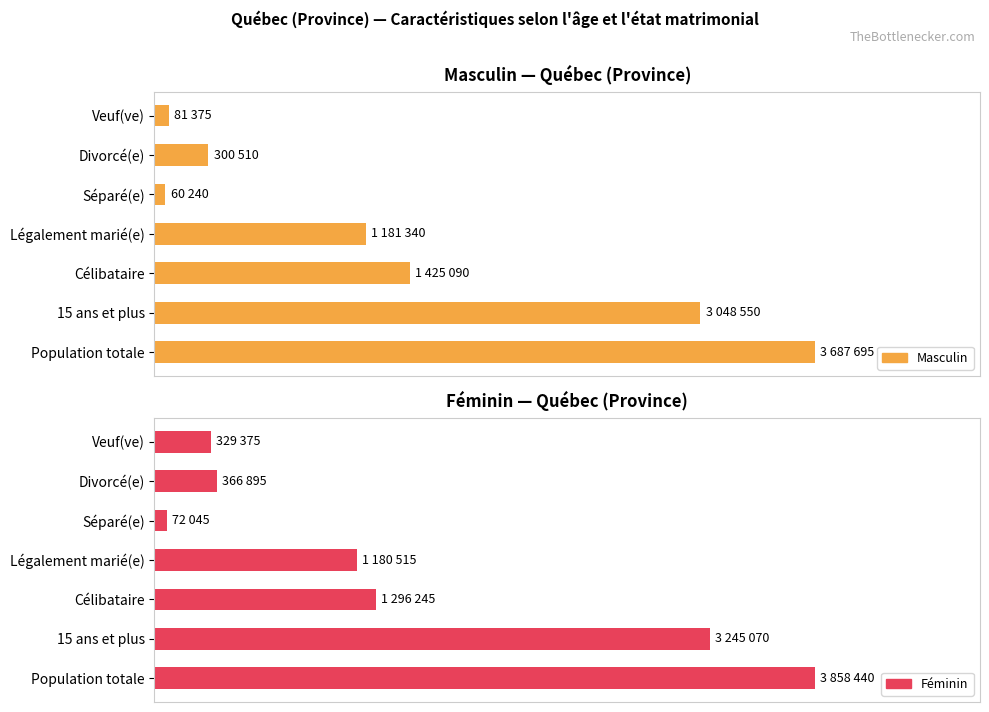

Count the number of categories in the chart.

7